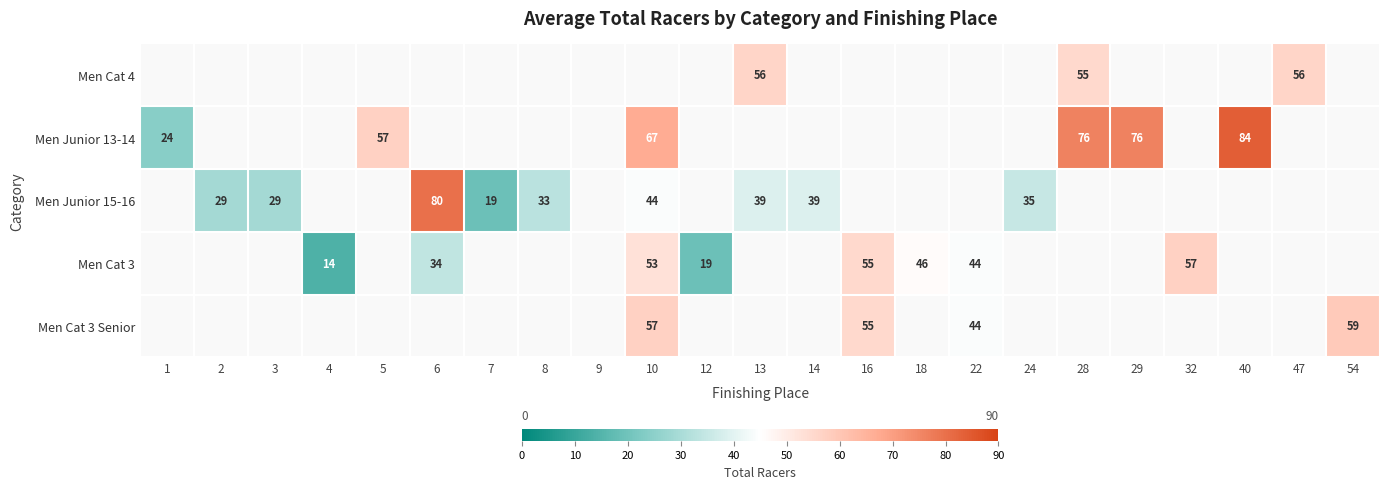

The Men Junior 13-14 series shows 76 at 29. True or false?

True